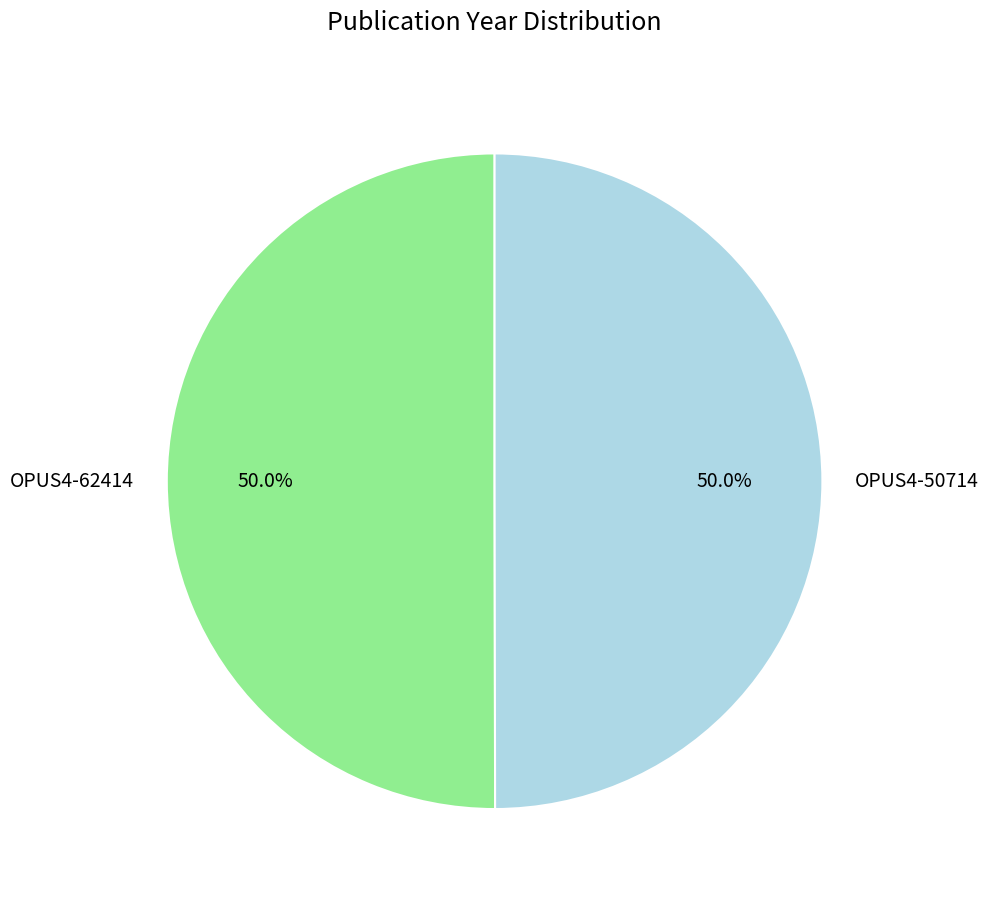

True or false: OPUS4-50714 accounts for 55% of the total.

False